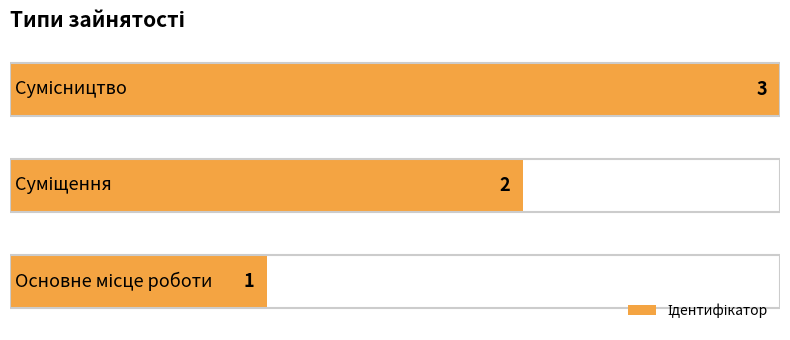

What is the average value?

2